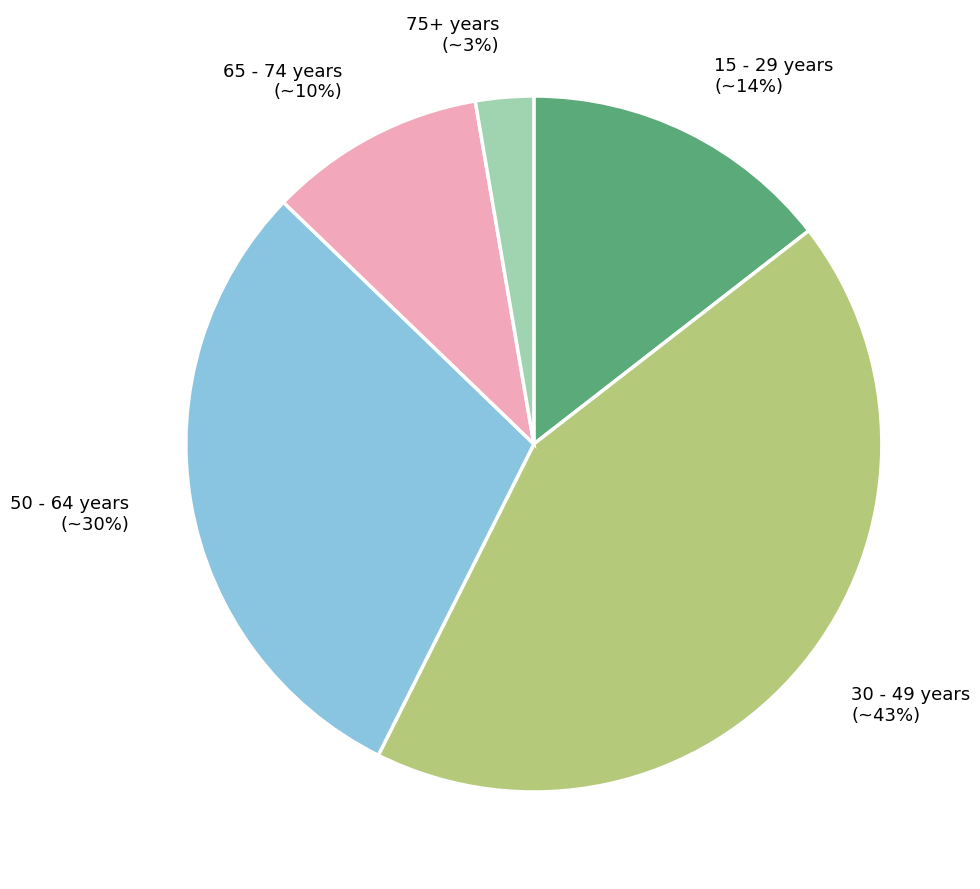

Is the sum of 50 - 64 years and 30 - 49 years greater than half?

Yes